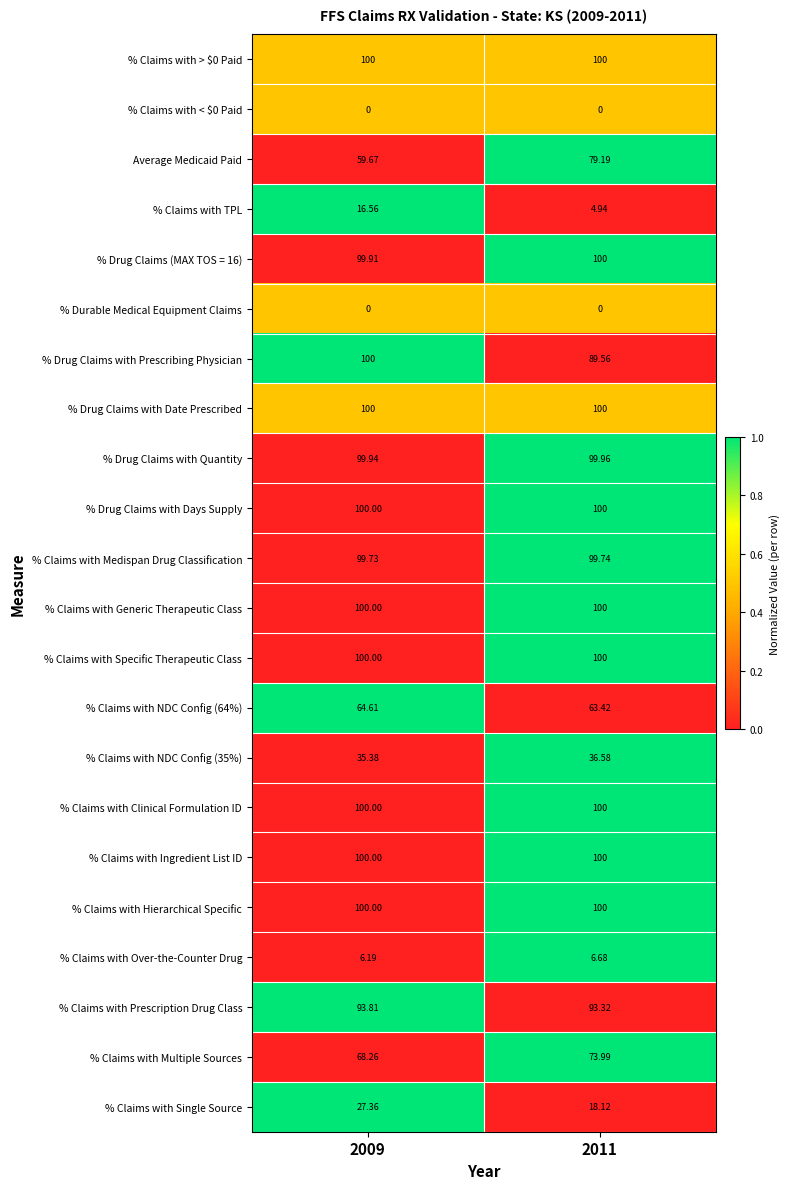

Between 2009 and 2011, which series saw the biggest shift?

Average Medicaid Paid